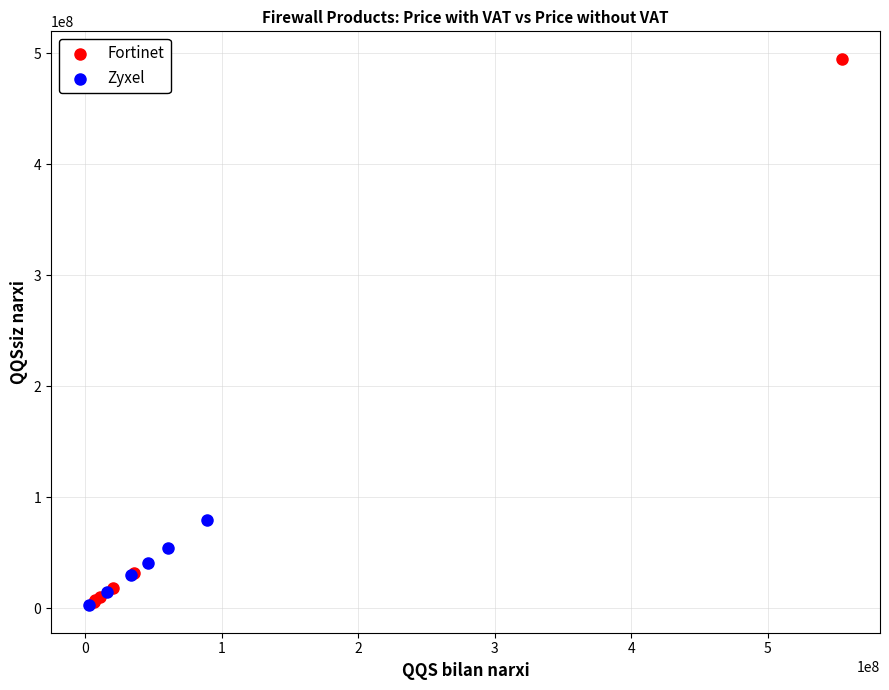

What are all the series names shown in the legend?

Fortinet, Zyxel